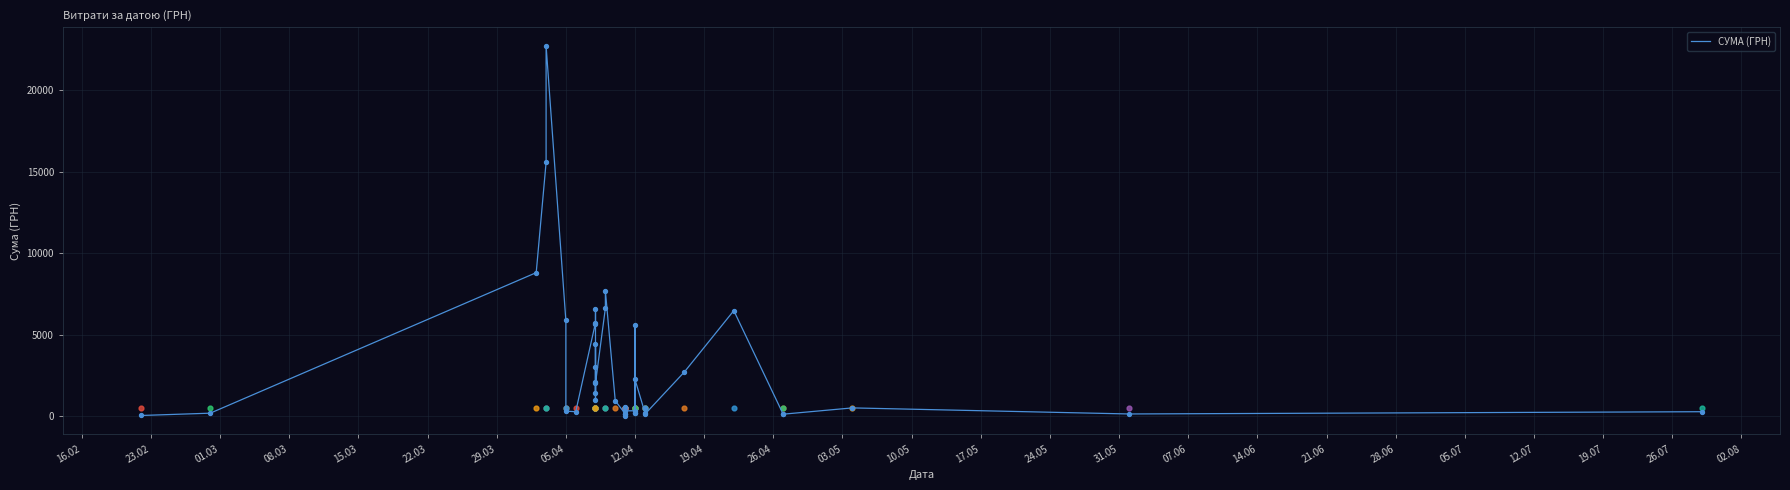

What is the change in value from 22.03 to 17.05?

-1464.2